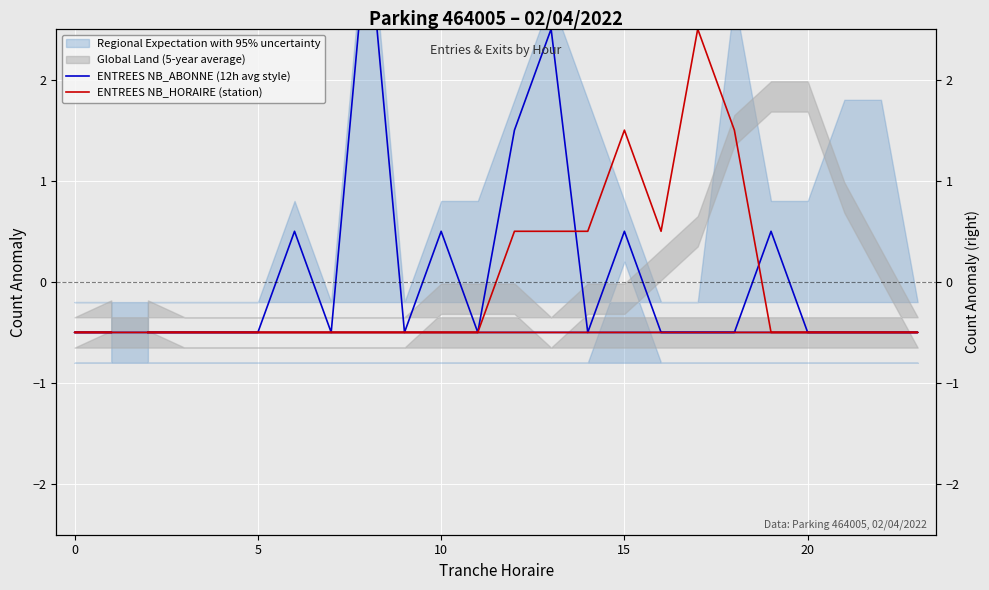

Between 0 and 10, which is larger?

10